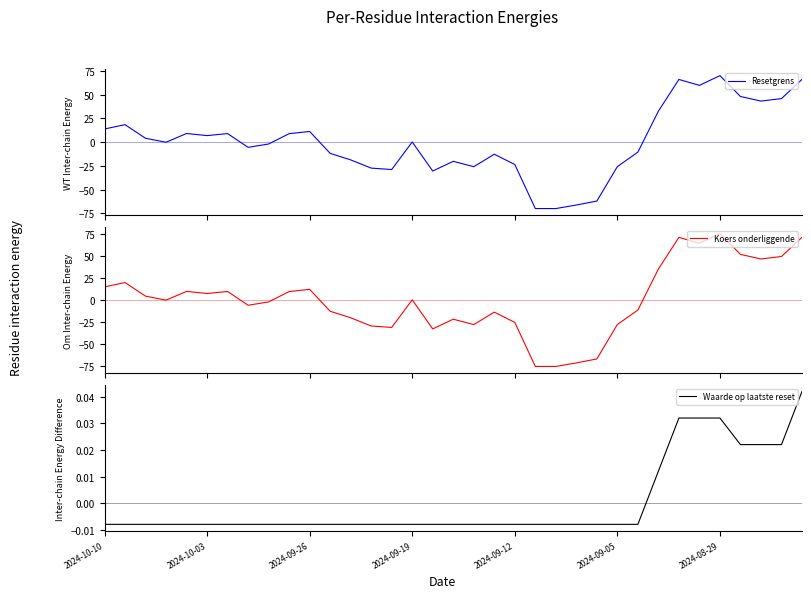

Reading right to left, extract all data points from this chart.

Resetgrens: 66.1	45.8	43.2	48.0	70.0	59.7	66.0	32.6	-10.6	-25.8	-62.1	-66.3	-70.0	-70.0	-23.6	-12.8	-25.9	-20.2	-30.5	0.1	-28.9	-27.4	-18.8	-11.9	11.2	8.9	-2.0	-5.6	9.0	6.8	9.1	-0.2	4.0	18.4	13.8
Koers onderliggende: 71.0	49.2	46.4	51.6	75.2	64.2	70.9	35.0	-11.4	-27.8	-66.8	-71.3	-75.3	-75.3	-25.4	-13.8	-27.9	-21.8	-32.8	0.1	-31.1	-29.5	-20.2	-12.8	12.0	9.5	-2.2	-6.0	9.6	7.3	9.7	-0.2	4.3	19.7	14.8
Waarde op laatste reset: 0.0	0.0	0.0	0.0	0.0	0.0	0.0	0.0	-0.0	-0.0	-0.0	-0.0	-0.0	-0.0	-0.0	-0.0	-0.0	-0.0	-0.0	-0.0	-0.0	-0.0	-0.0	-0.0	-0.0	-0.0	-0.0	-0.0	-0.0	-0.0	-0.0	-0.0	-0.0	-0.0	-0.0